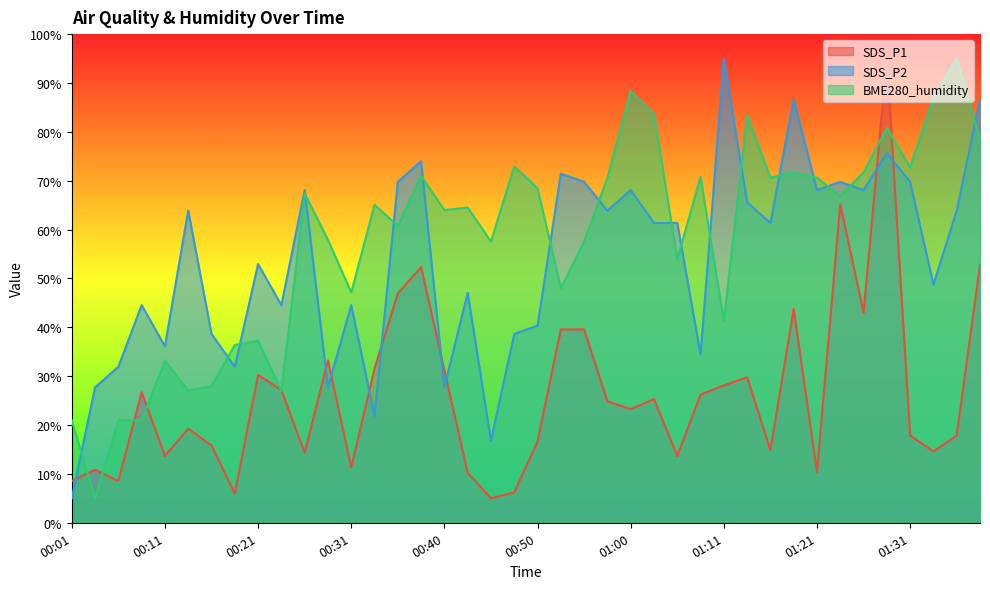

Which series has the widest spread of values?

SDS_P1